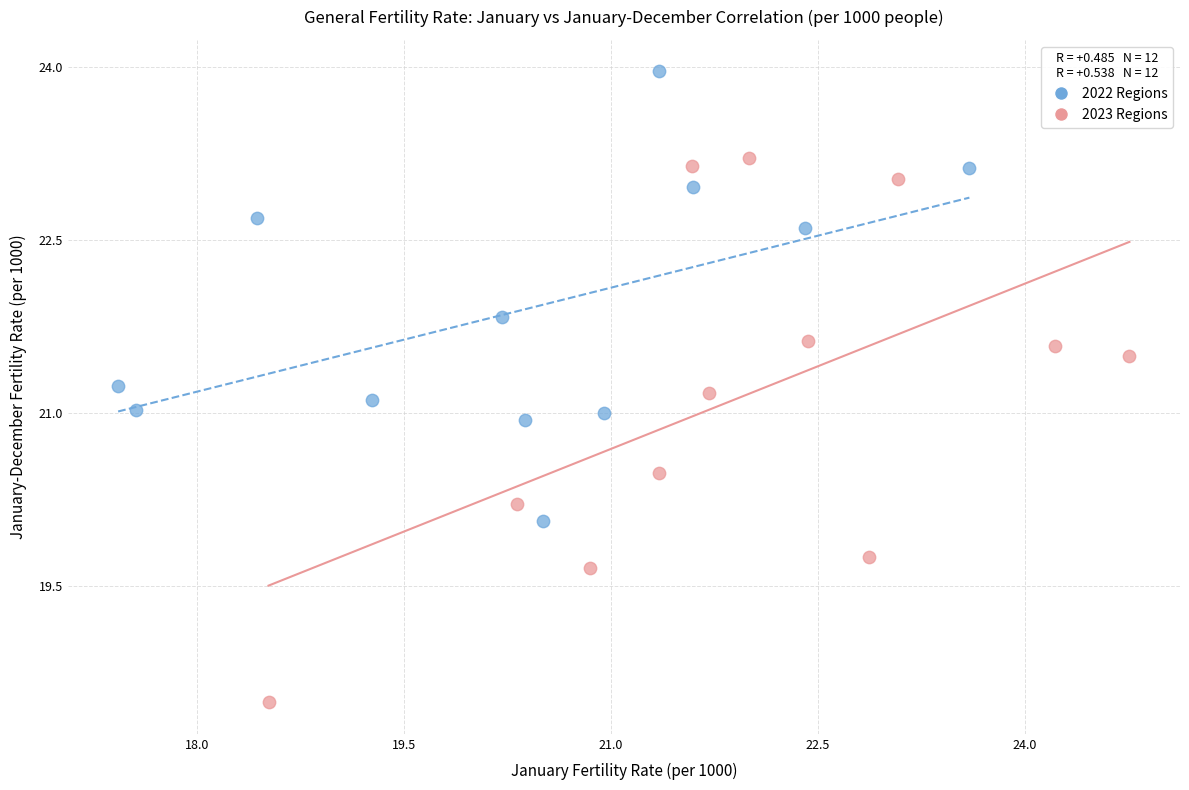

Which series has the widest spread of Y values?

2023 Regions